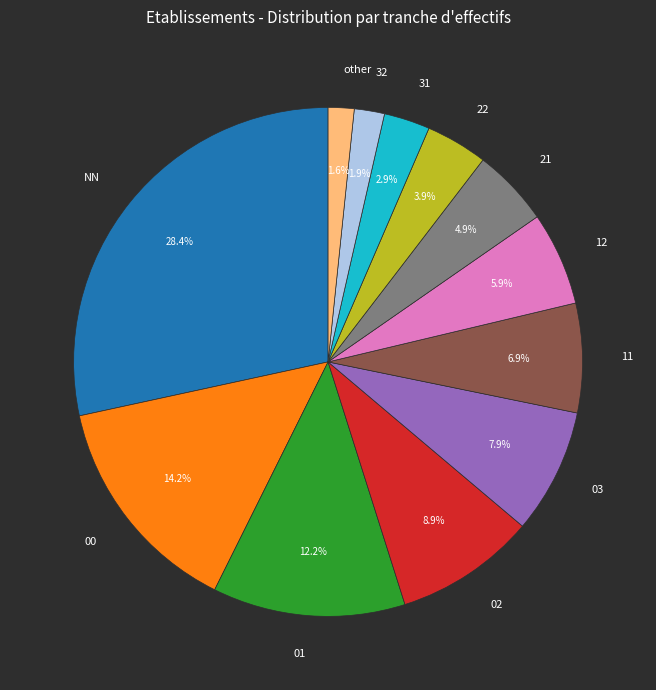

To the nearest percent, what is the difference between the largest and smallest slice percentages?

27%